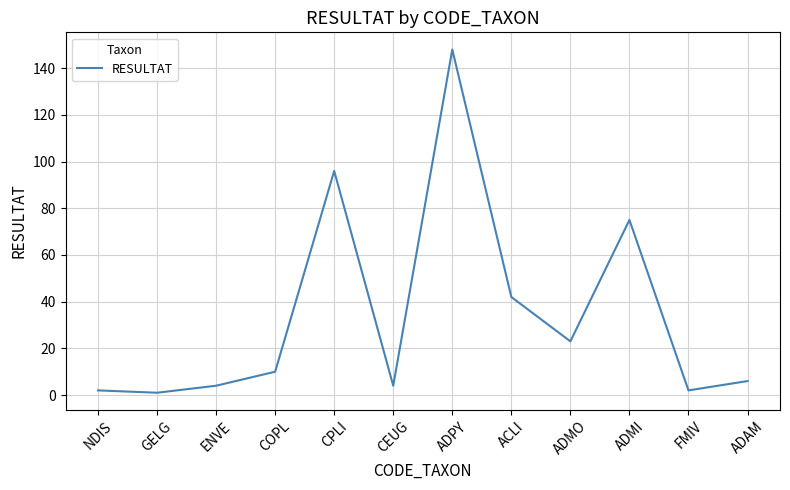

What is the maximum value shown in the chart?

148